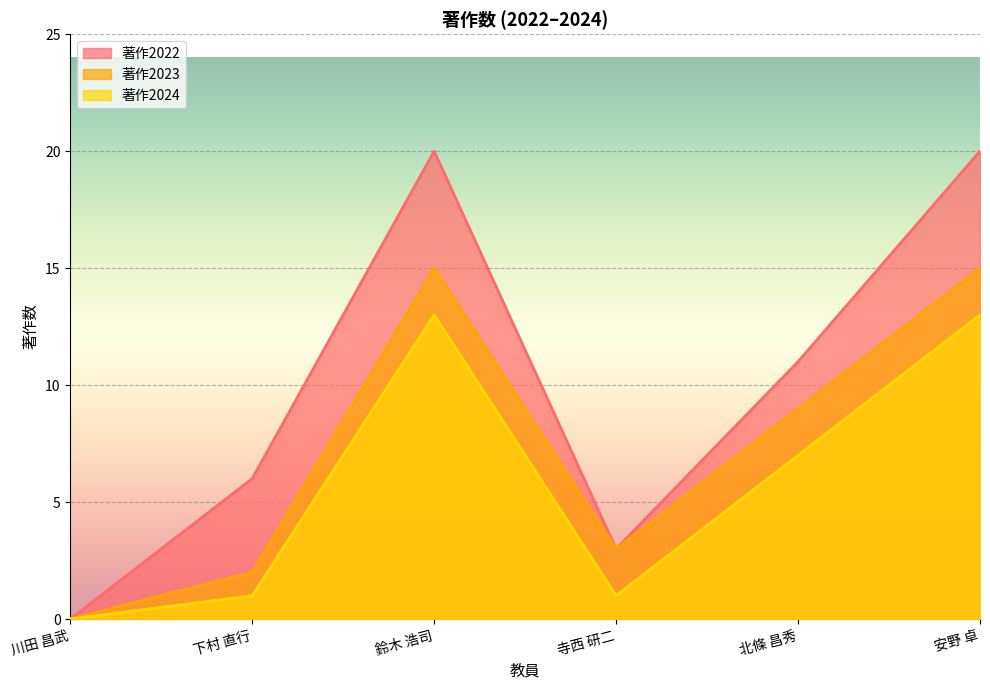

True or false: 著作2023 has more than 1 interior local peaks.

False